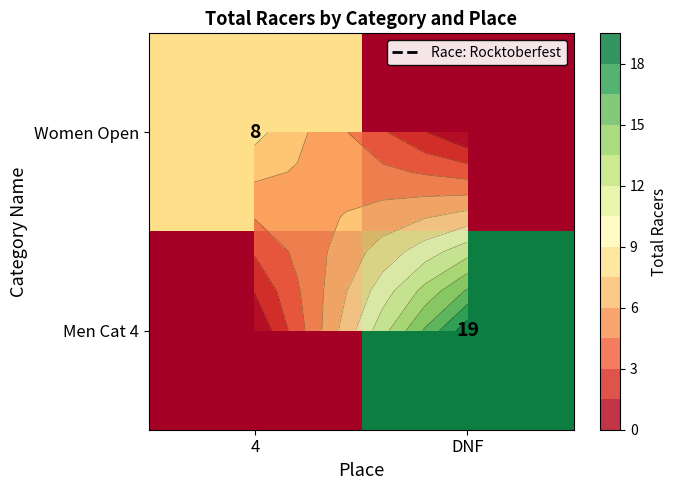

What is the difference between the Men Cat 4 values at 4 and DNF?

19